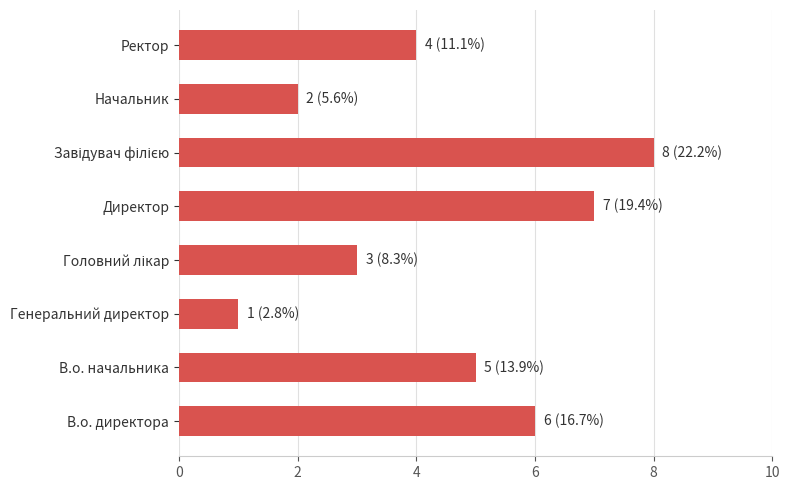

Reading bottom to top, what are all the values shown in this chart?

6	5	1	3	7	8	2	4